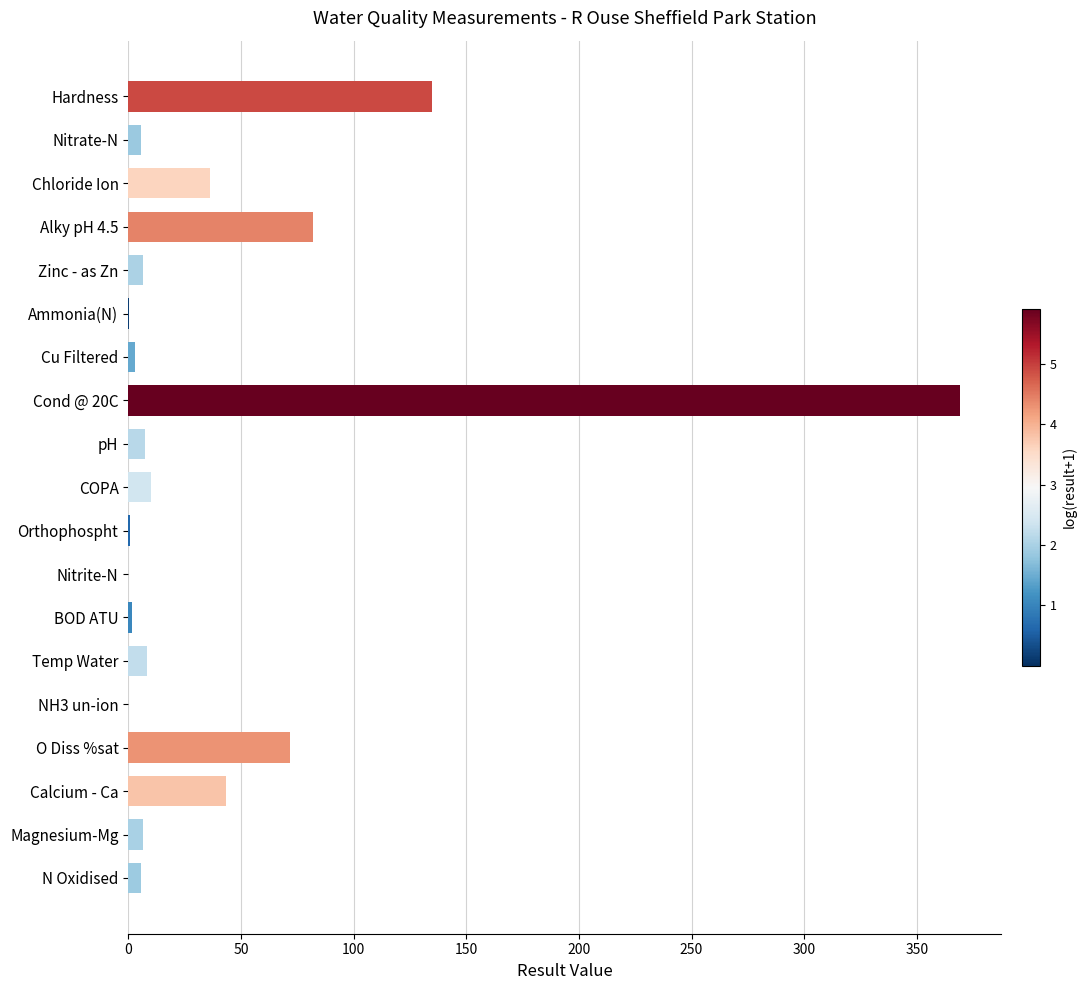

Where is the data nearest to the value 184?

Hardness